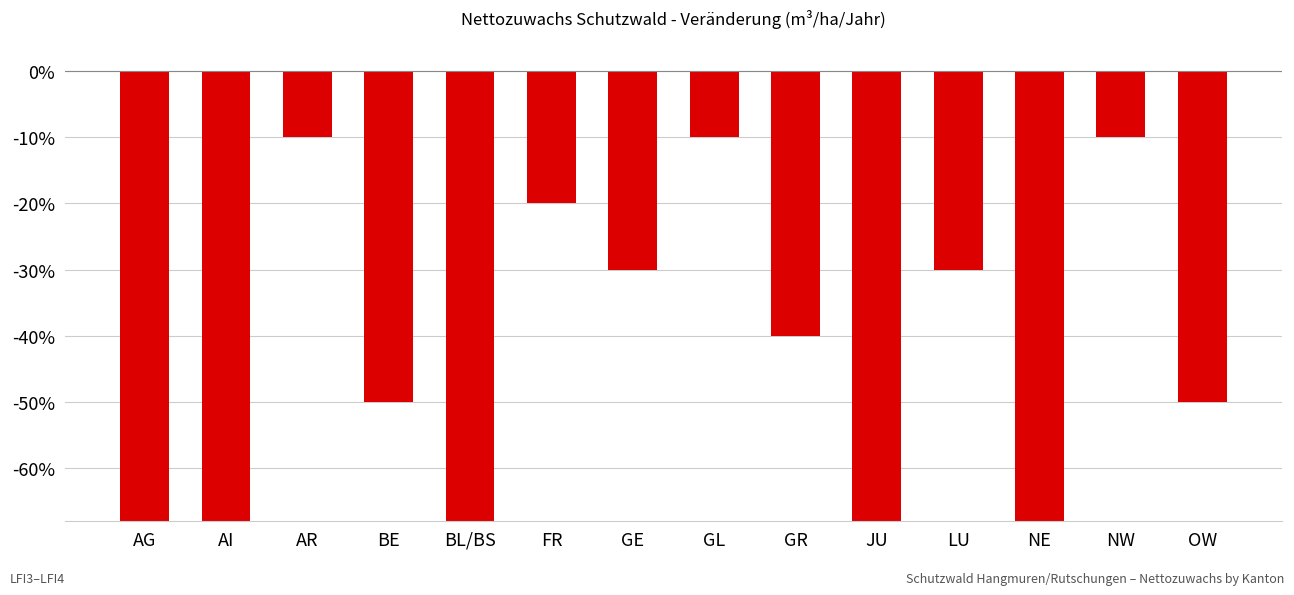

True or false: the data shows -0.1 at BE.

False